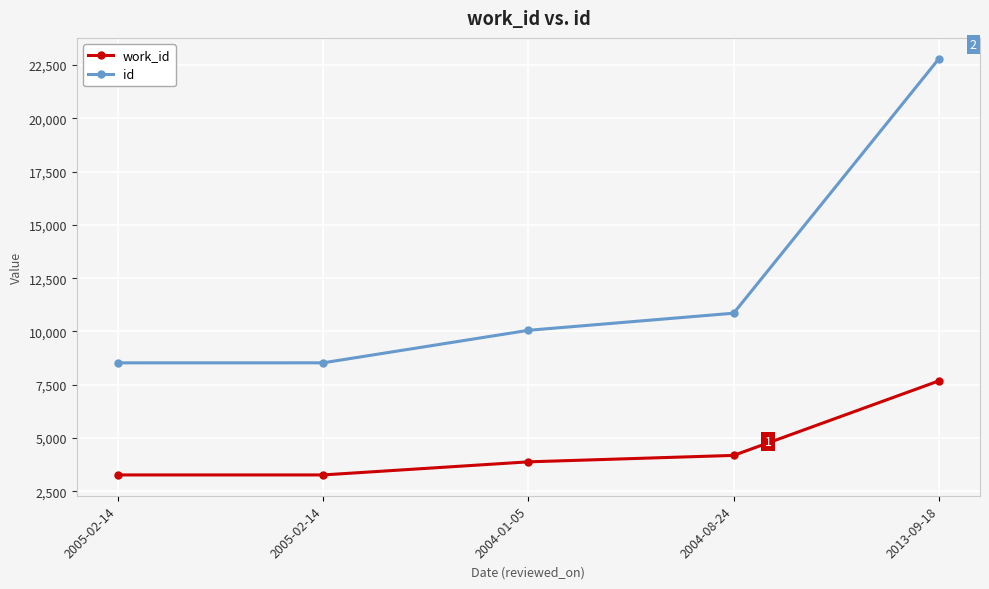

How many values in the work_id series are below 3882?

2